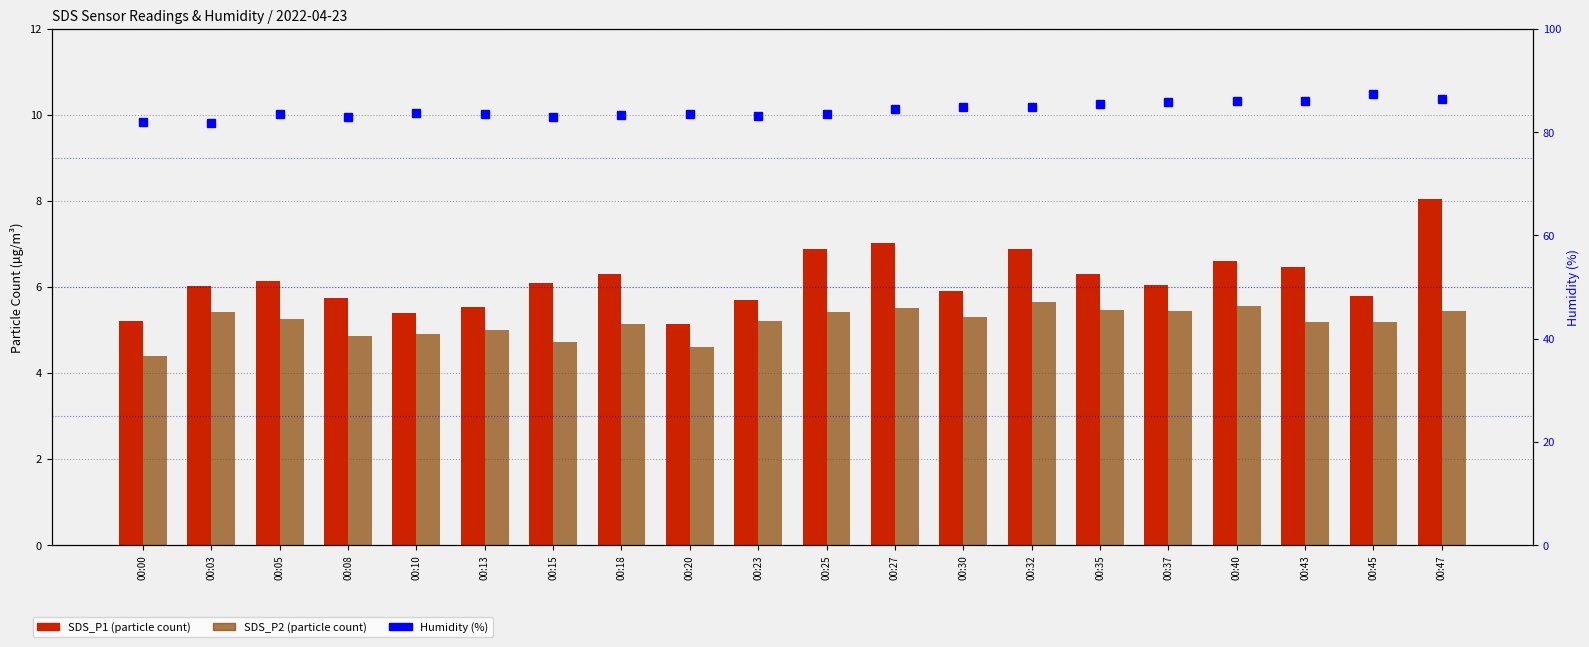

Reading left to right, transcribe all the data shown in this chart.

SDS_P1: 00:00=5.2	00:03=6.0	00:05=6.2	00:08=5.8	00:10=5.4	00:13=5.5	00:15=6.1	00:18=6.3	00:20=5.2	00:23=5.7	00:25=6.9	00:27=7.0	00:30=5.9	00:32=6.9	00:35=6.3	00:37=6.0	00:40=6.6	00:43=6.5	00:45=5.8	00:47=8.1
SDS_P2: 00:00=4.4	00:03=5.4	00:05=5.2	00:08=4.8	00:10=4.9	00:13=5.0	00:15=4.7	00:18=5.1	00:20=4.6	00:23=5.2	00:25=5.4	00:27=5.5	00:30=5.3	00:32=5.7	00:35=5.5	00:37=5.5	00:40=5.5	00:43=5.2	00:45=5.2	00:47=5.5
Humidity: 00:00=82.0	00:03=81.8	00:05=83.6	00:08=82.9	00:10=83.8	00:13=83.5	00:15=83.0	00:18=83.4	00:20=83.6	00:23=83.2	00:25=83.6	00:27=84.4	00:30=84.8	00:32=84.8	00:35=85.5	00:37=85.9	00:40=86.0	00:43=86.0	00:45=87.3	00:47=86.5